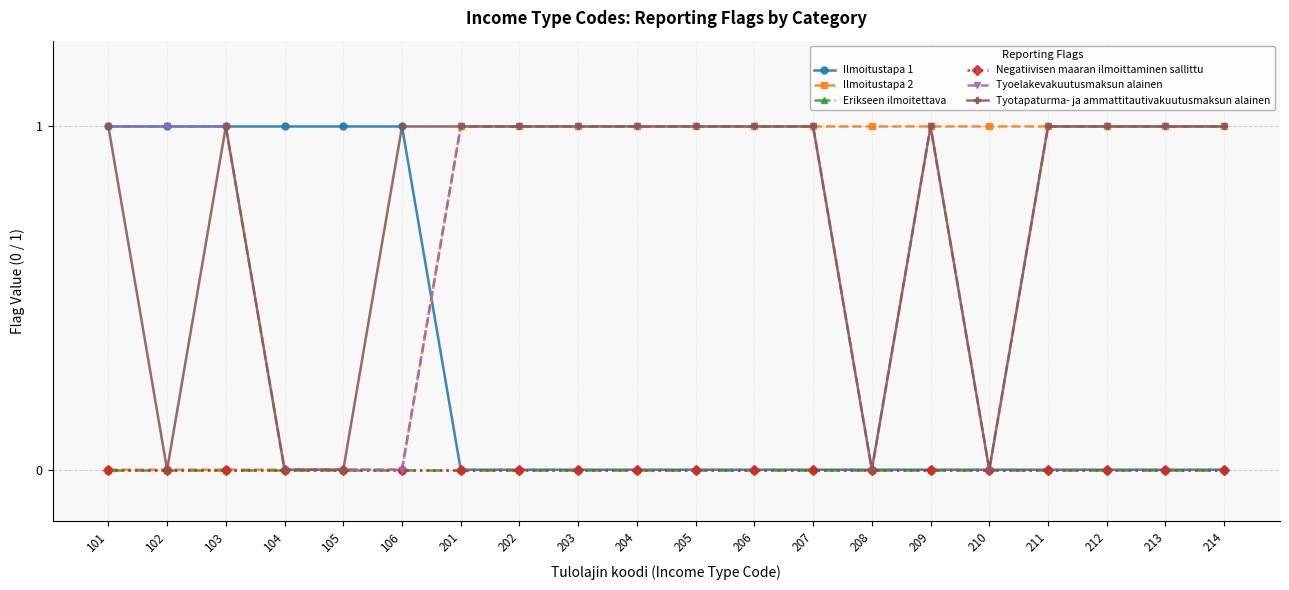

Which has a higher value, 204 or 101?

101